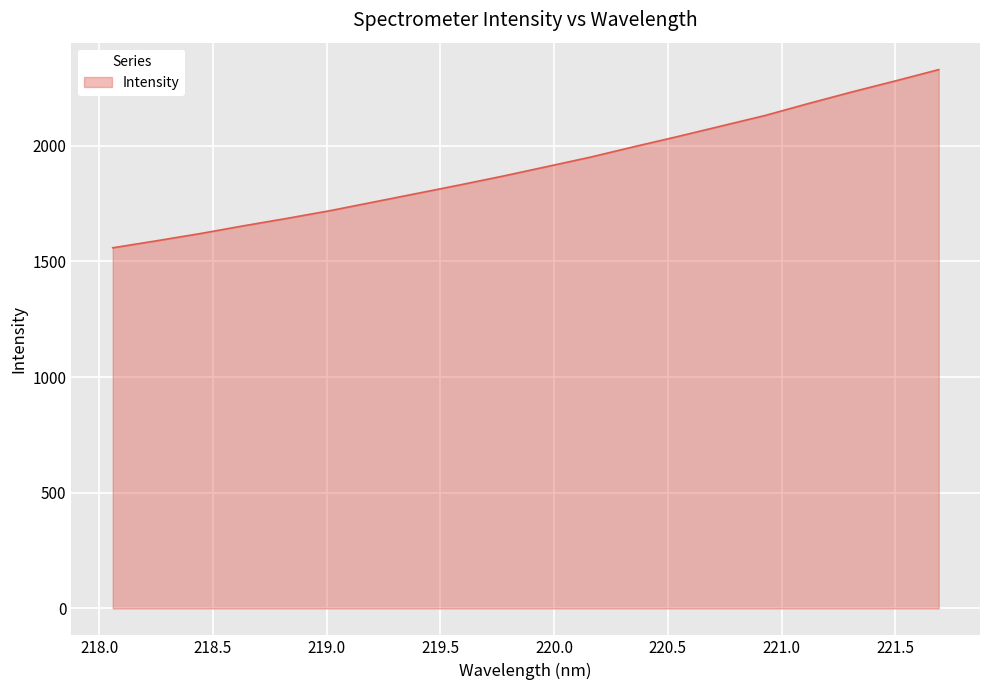

What is the maximum value shown in the chart?

2329.1